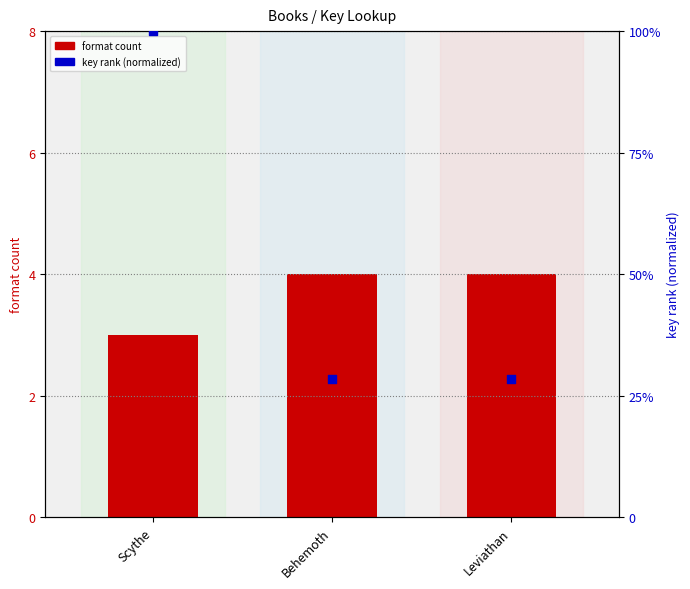

What is the total value across all series at Scythe?

103.0